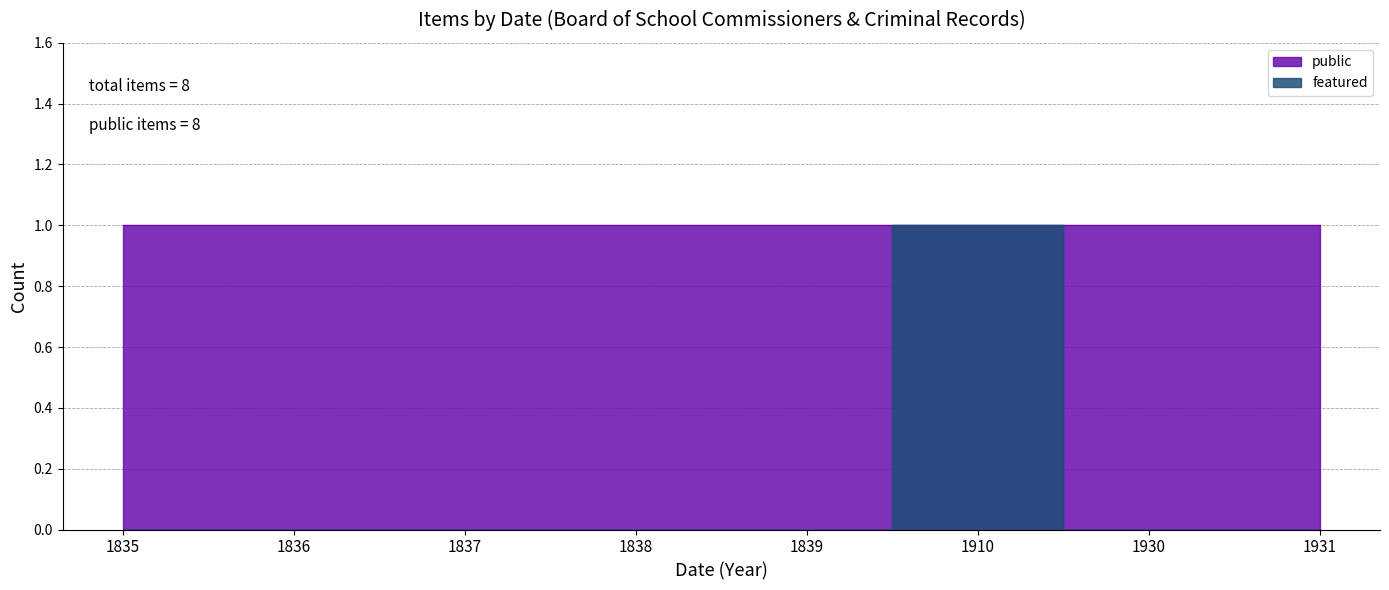

Where is the data nearest to the value 0?

1835